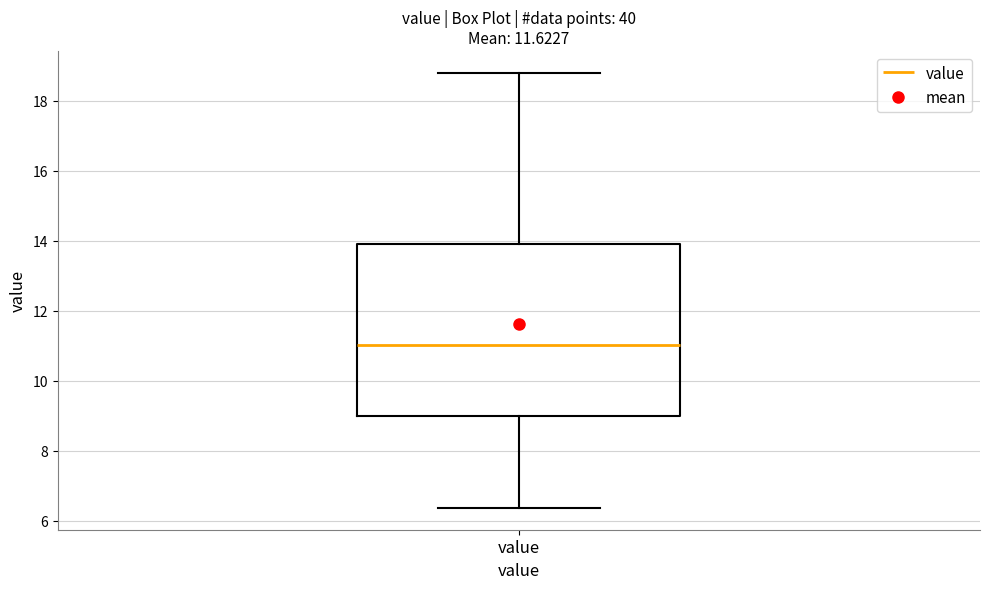

Read this box plot against the y-axis: the position of the median line, the range covered by the box, and the ends of both whiskers. The values are not printed on the chart, so give them approximately, as read against the axis.

median 11.0, box 9.0 to 14.0, whiskers 6.4 to 18.8